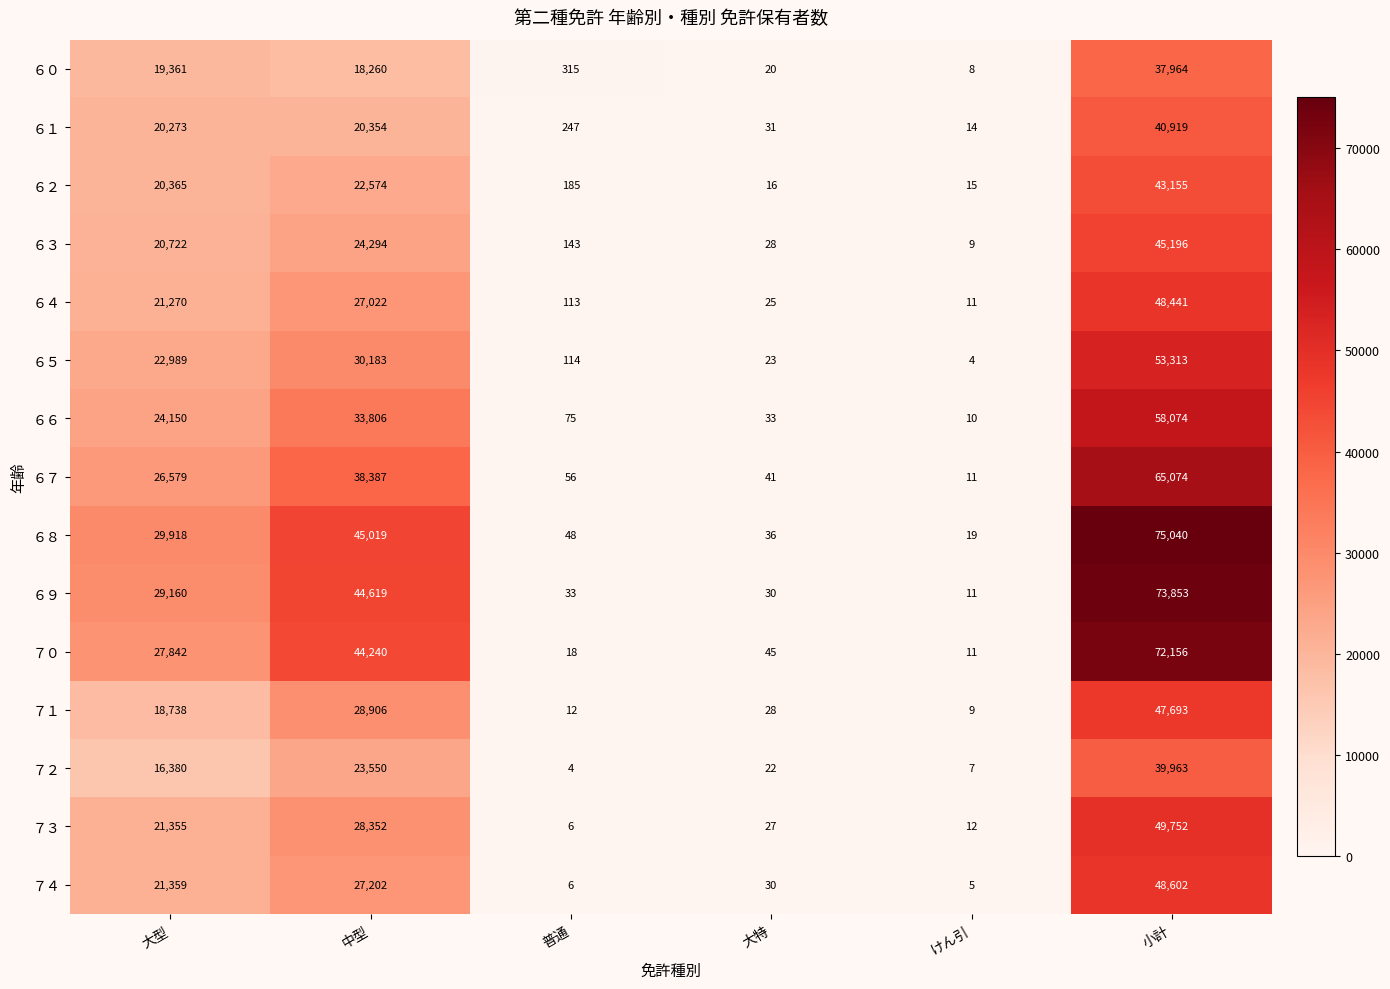

True or false: ７１ has a value of 2 at けん引.

False